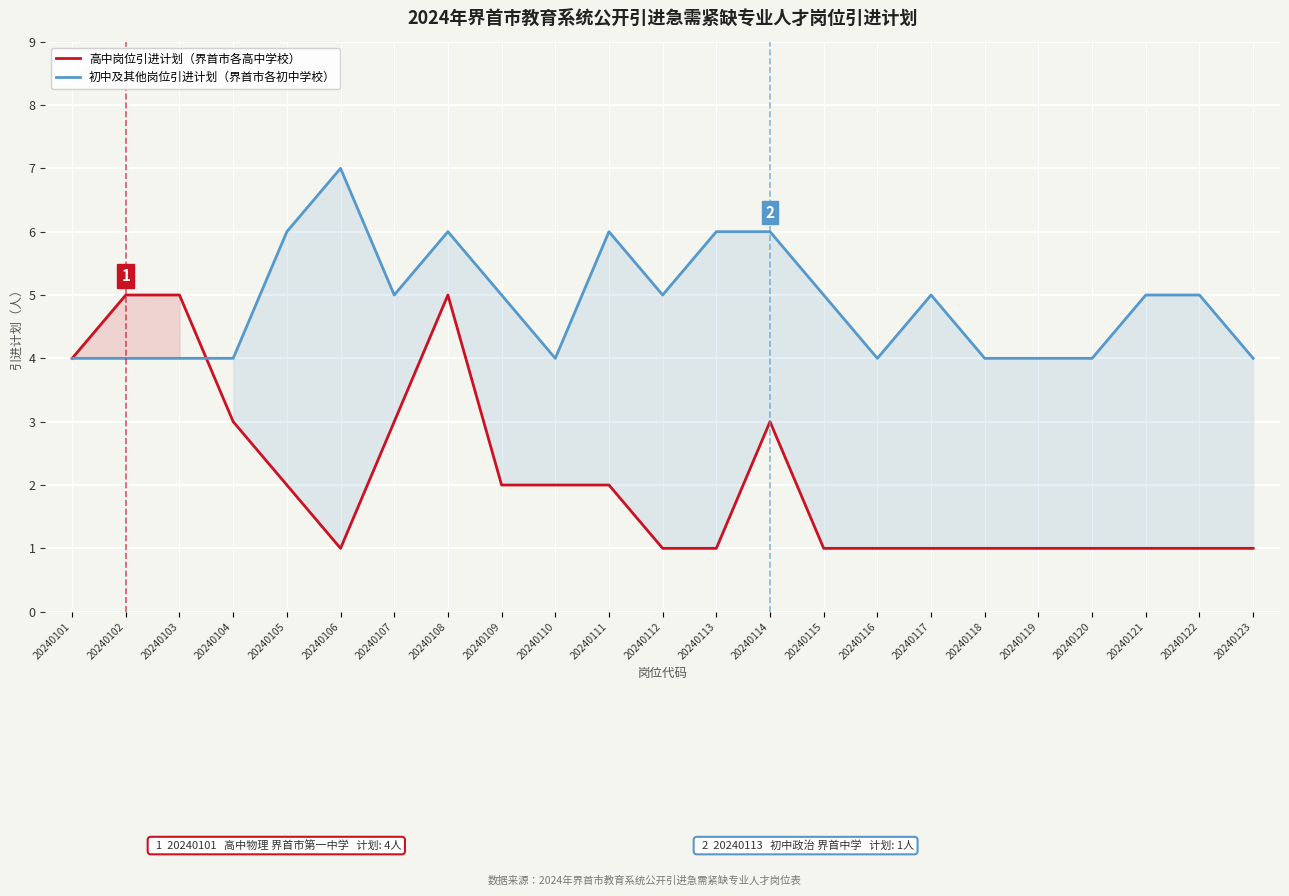

What value does the 初中及其他岗位引进计划（界首市各初中学校） series have at 20240120?

4